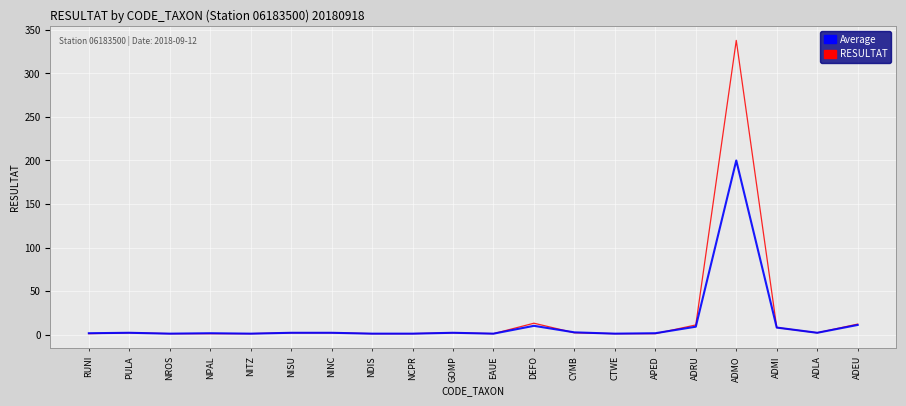

What is the total value across all series at DEFO?

23.0